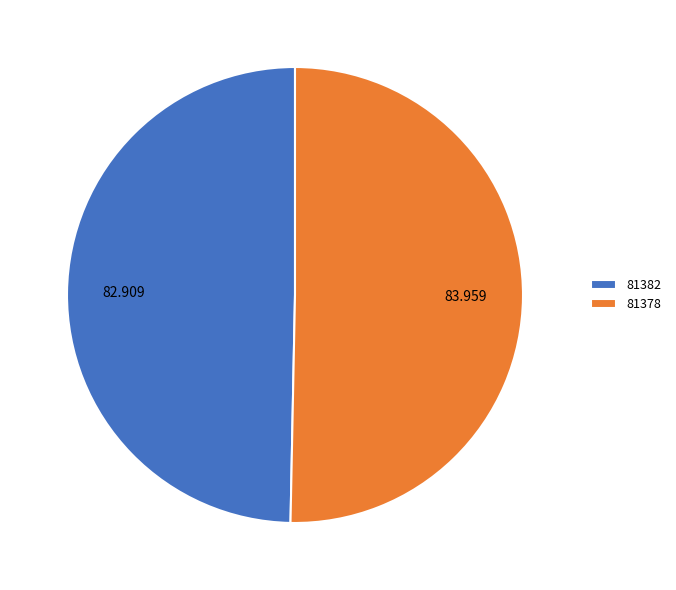

What is the majority slice?

81378